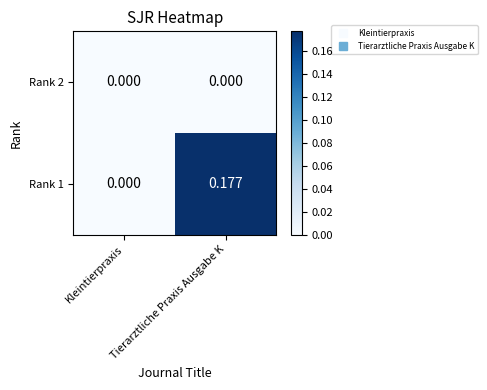

At which category is the sum across all series the highest?

Tierarztliche Praxis Ausgabe K